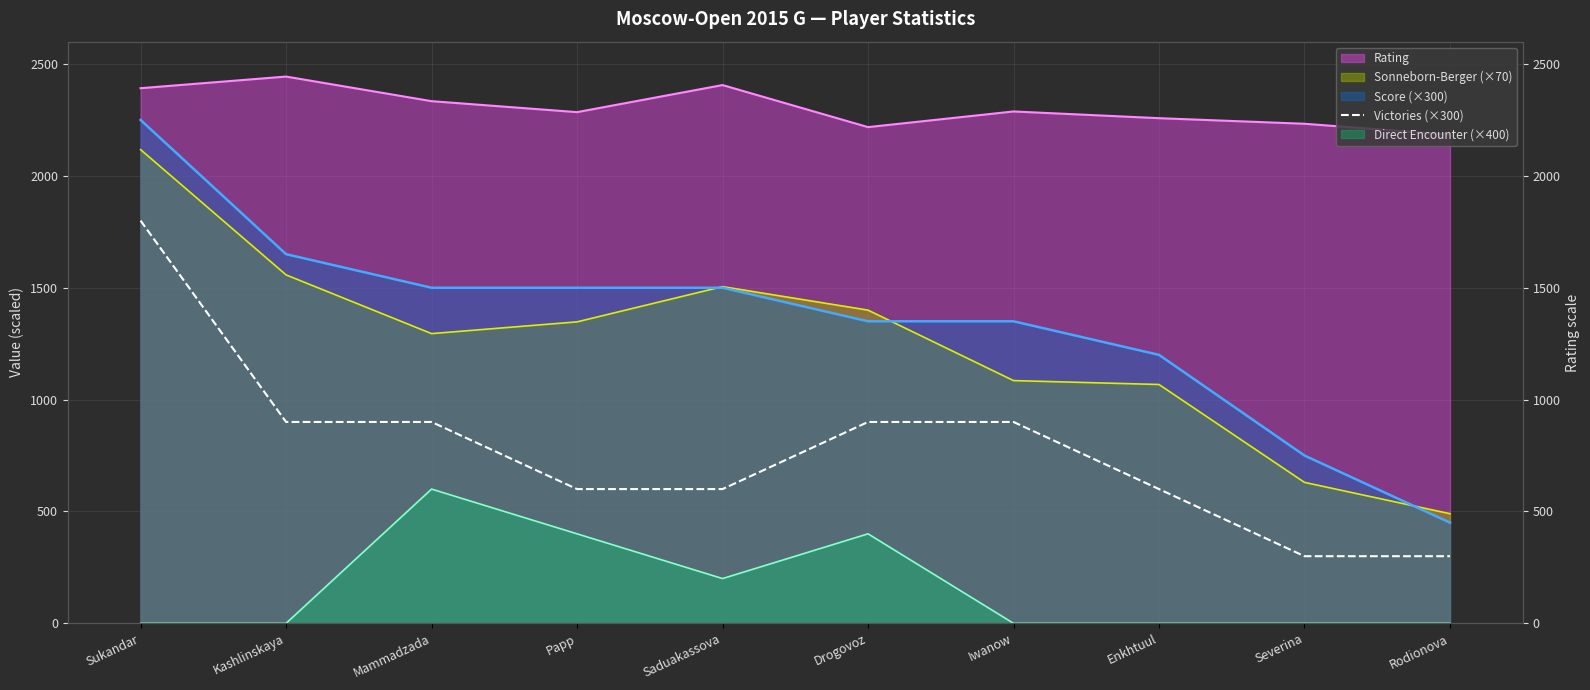

True or false: the data shows 300 at Severina.

True